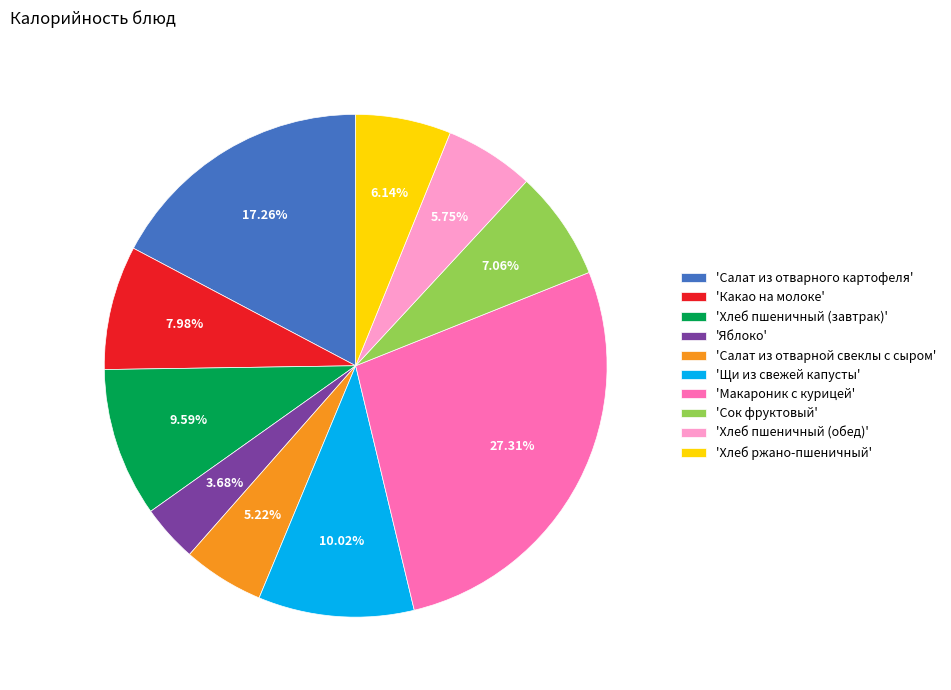

Does 'Салат из отварного картофеля' account for over 50% of the chart?

No